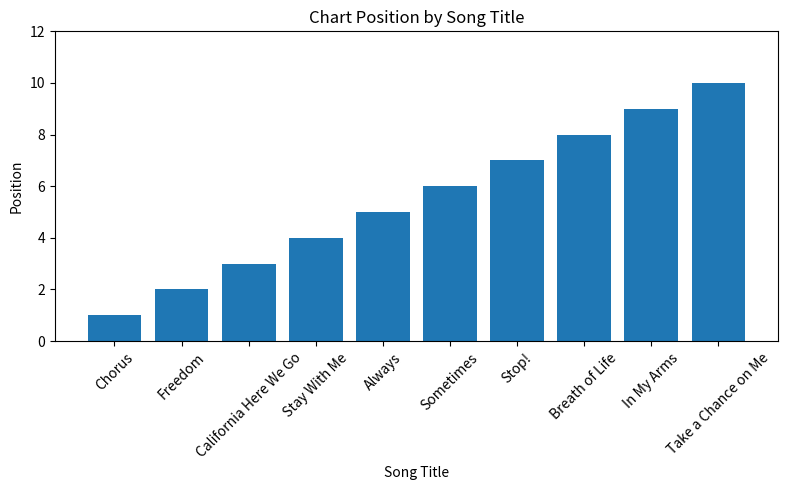

How many data points are less than 6?

5